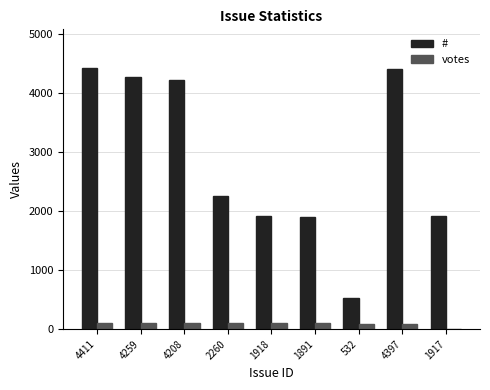

How many groups of bars are there?

9